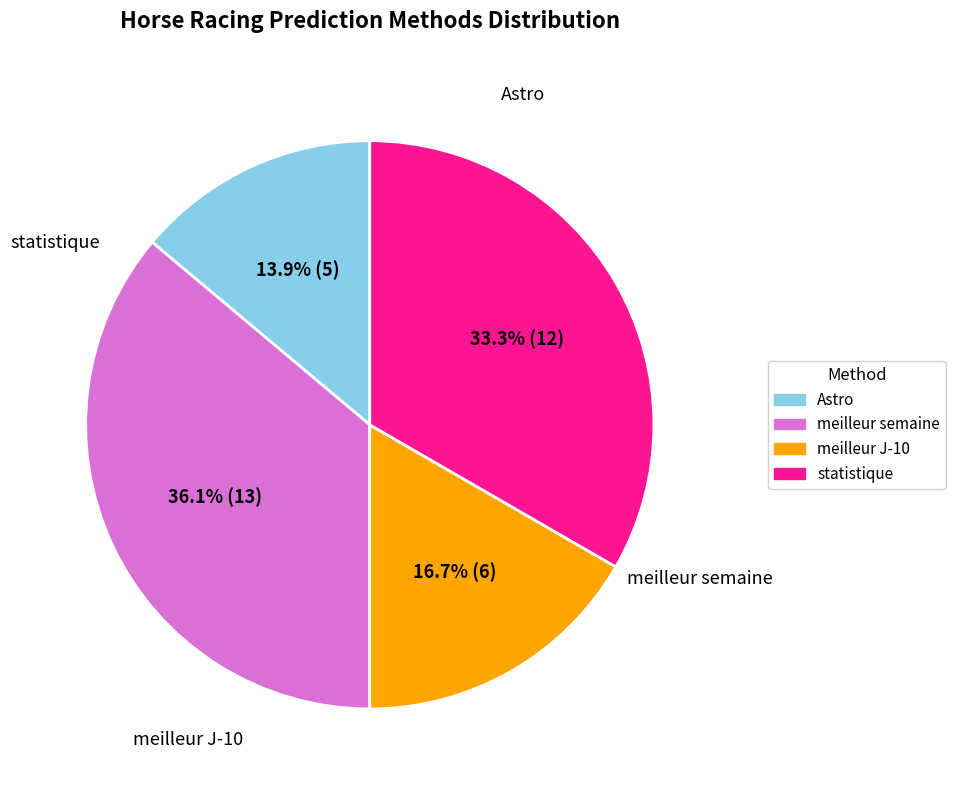

Is there any slice that represents more than half of the pie?

No